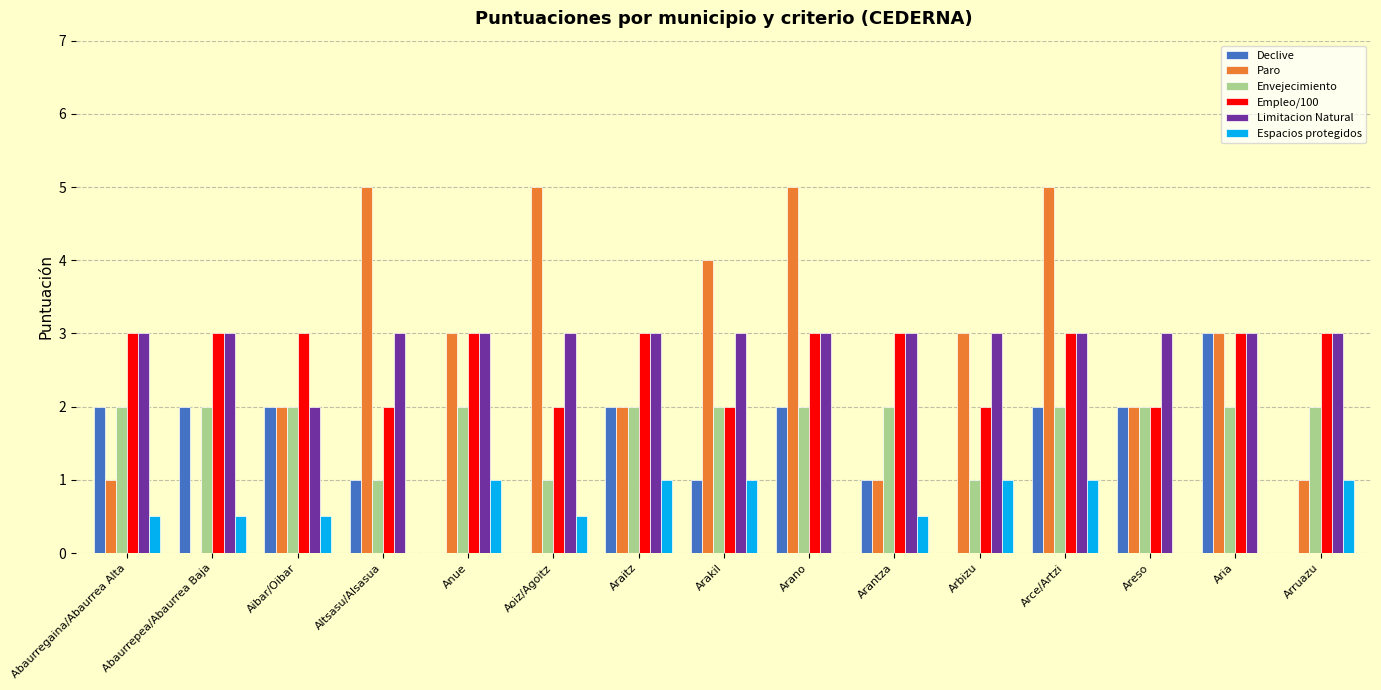

Count the number of categories in the chart.

15